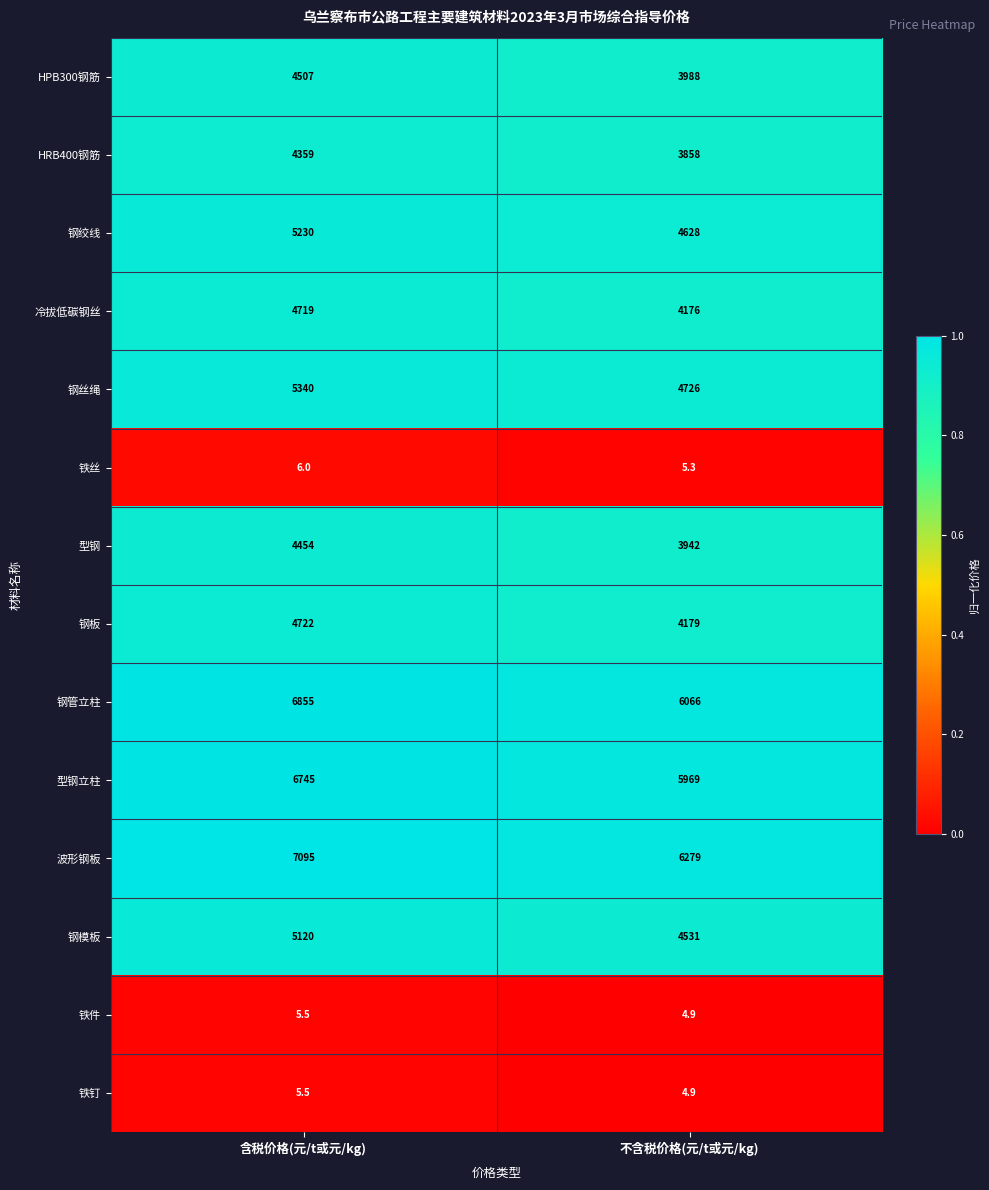

Which series changed the most between 含税价格(元/t或元/kg) and 不含税价格(元/t或元/kg)?

波形钢板